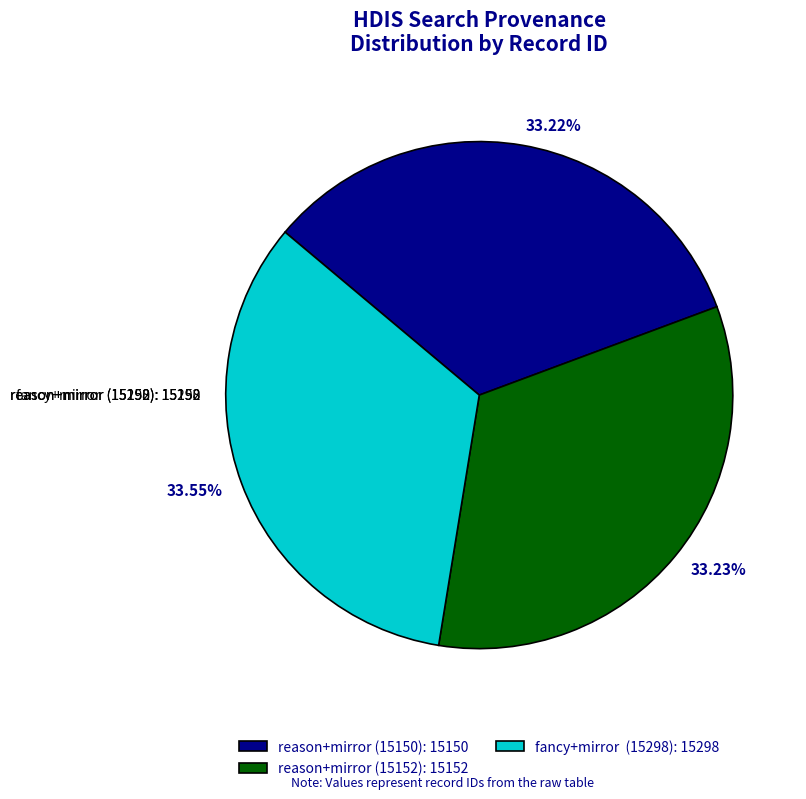

Is 33.23% the majority of the pie?

No